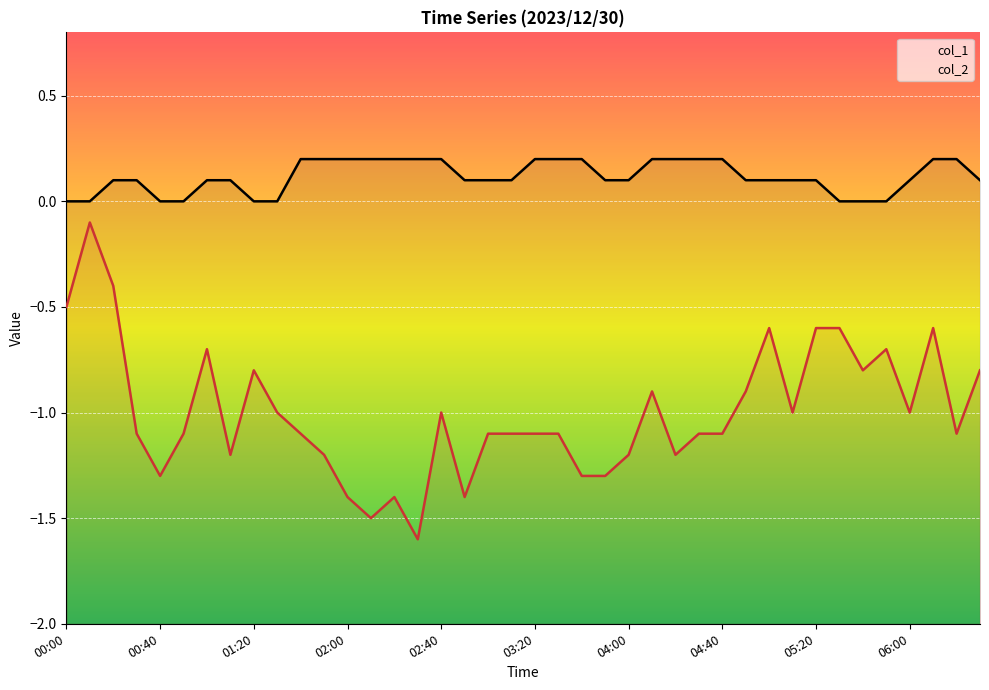

True or false: col_2 and col_1 intersect in this chart.

False